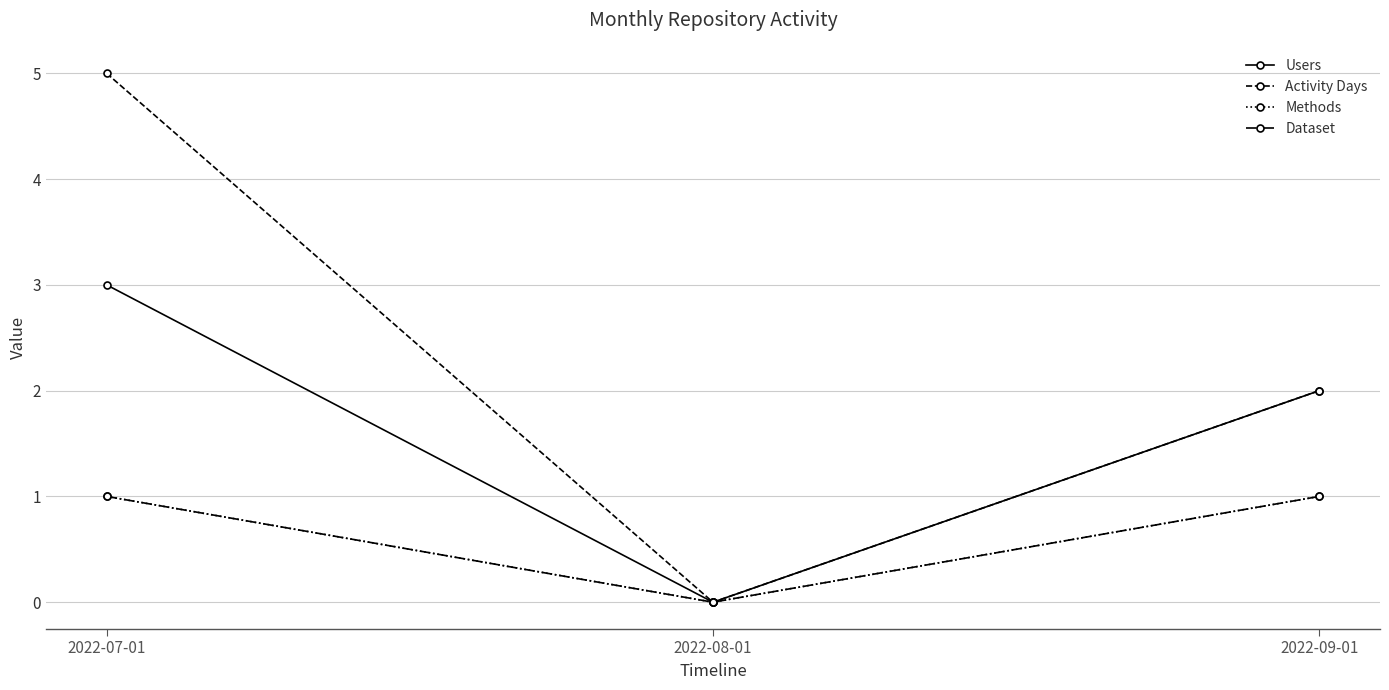

Reading left to right, list all the values displayed in this chart.

Users: 2022-07-01=3	2022-08-01=0	2022-09-01=2
Activity Days: 2022-07-01=5	2022-08-01=0	2022-09-01=2
Methods: 2022-07-01=1	2022-08-01=0	2022-09-01=1
Dataset: 2022-07-01=1	2022-08-01=0	2022-09-01=1